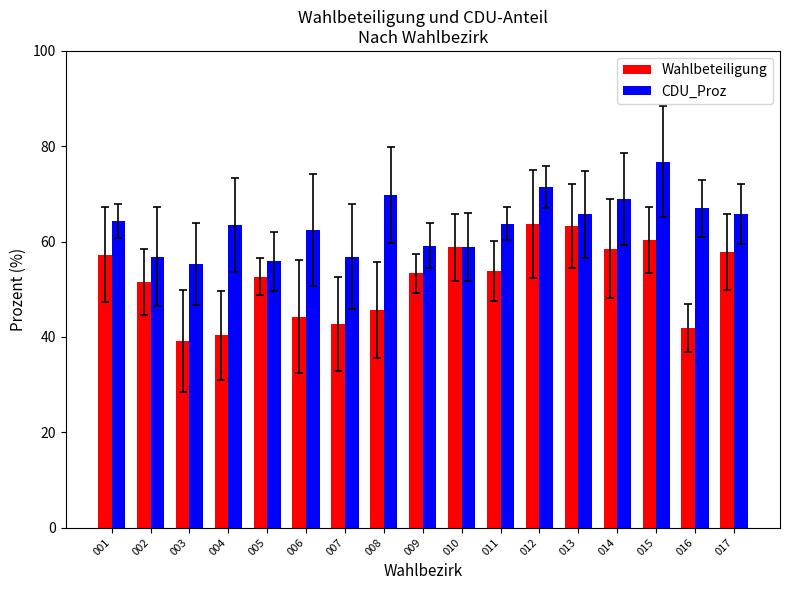

Read the Wahlbeteiligung value at 006.

44.3